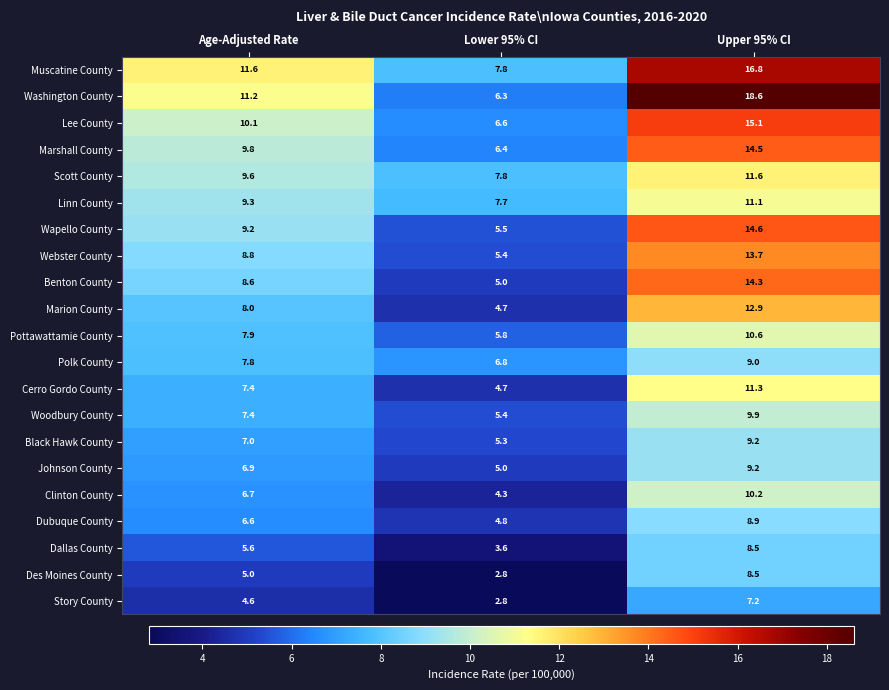

True or false: Story County has a value of 2.8 at Lower 95% CI.

True